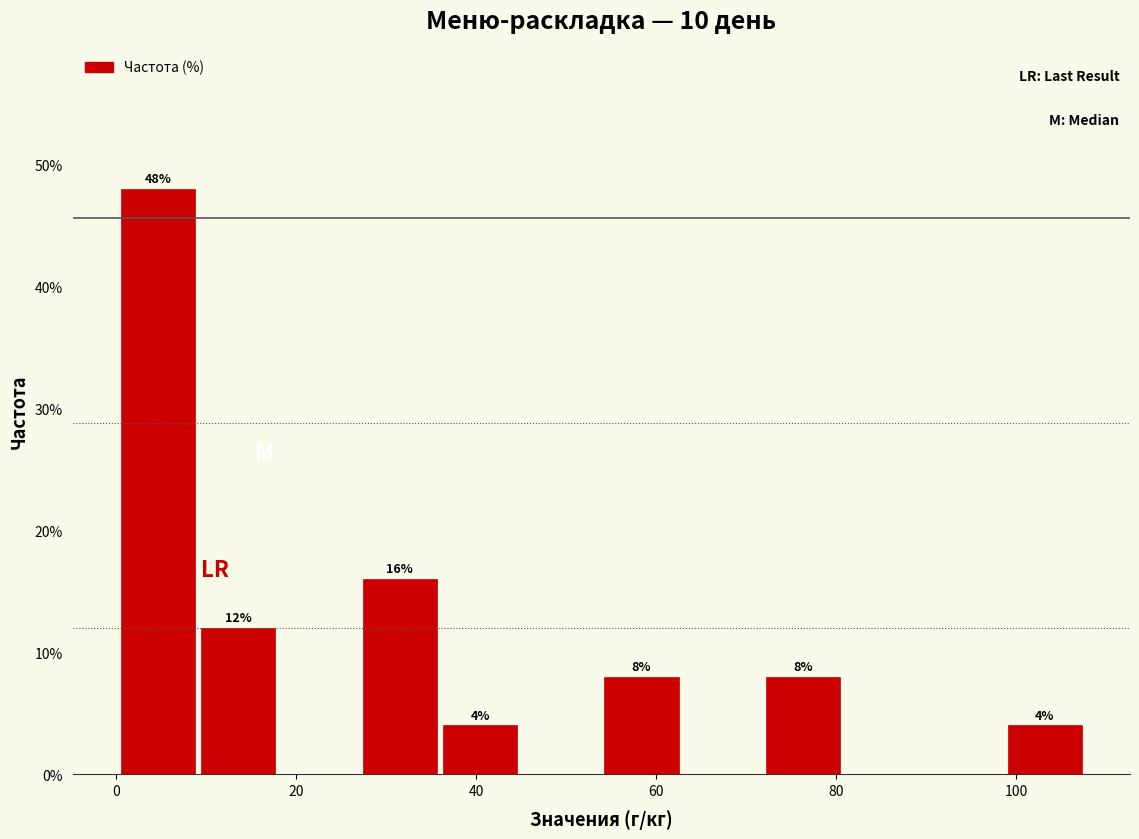

Over which range of the x-axis is the bar tallest?

0 to 10